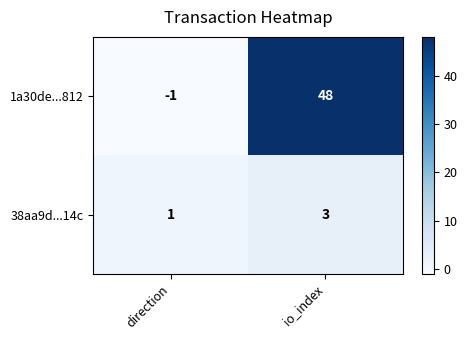

How many values in the 38aa9d...14c series are below 3?

1